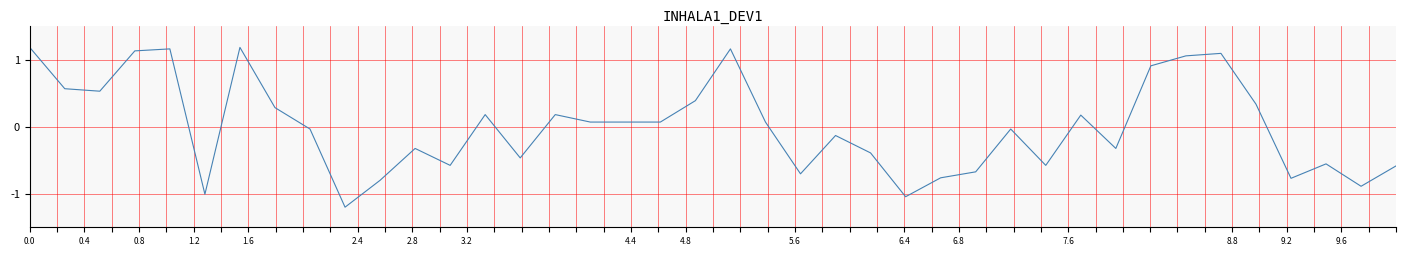

What is the smallest value displayed?

-1.2